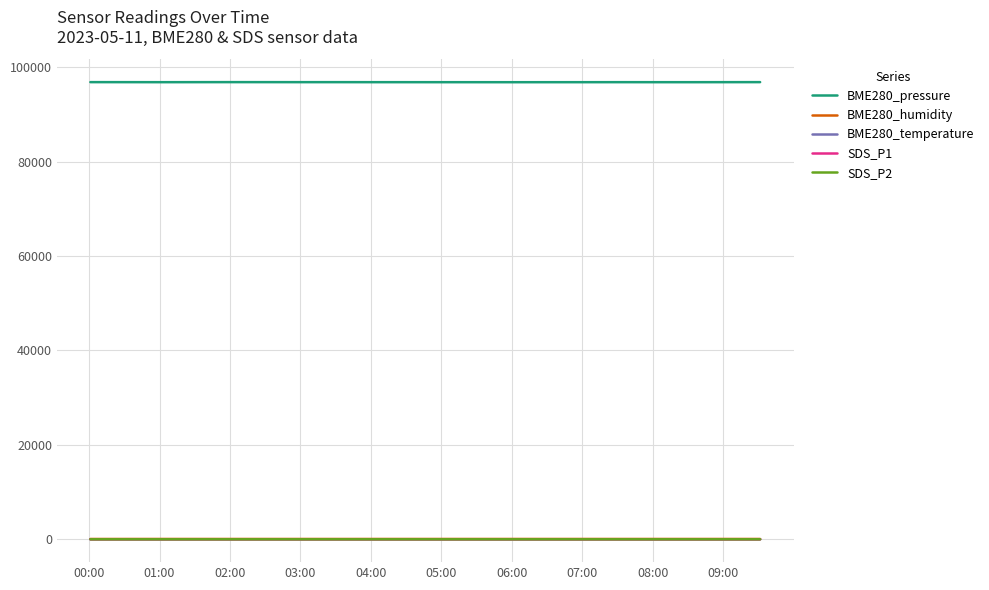

What is the maximum value shown in the chart?

96825.3